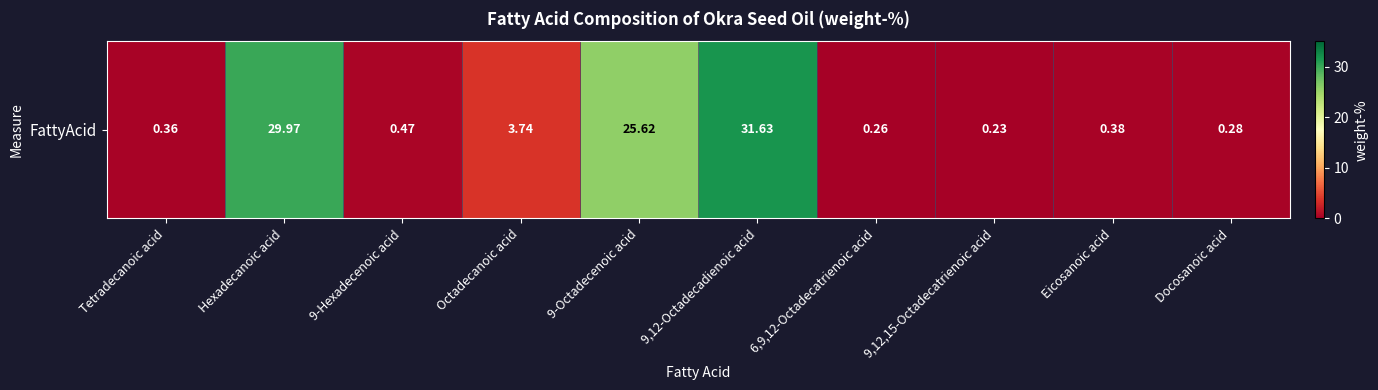

What is the greatest value displayed?

31.6